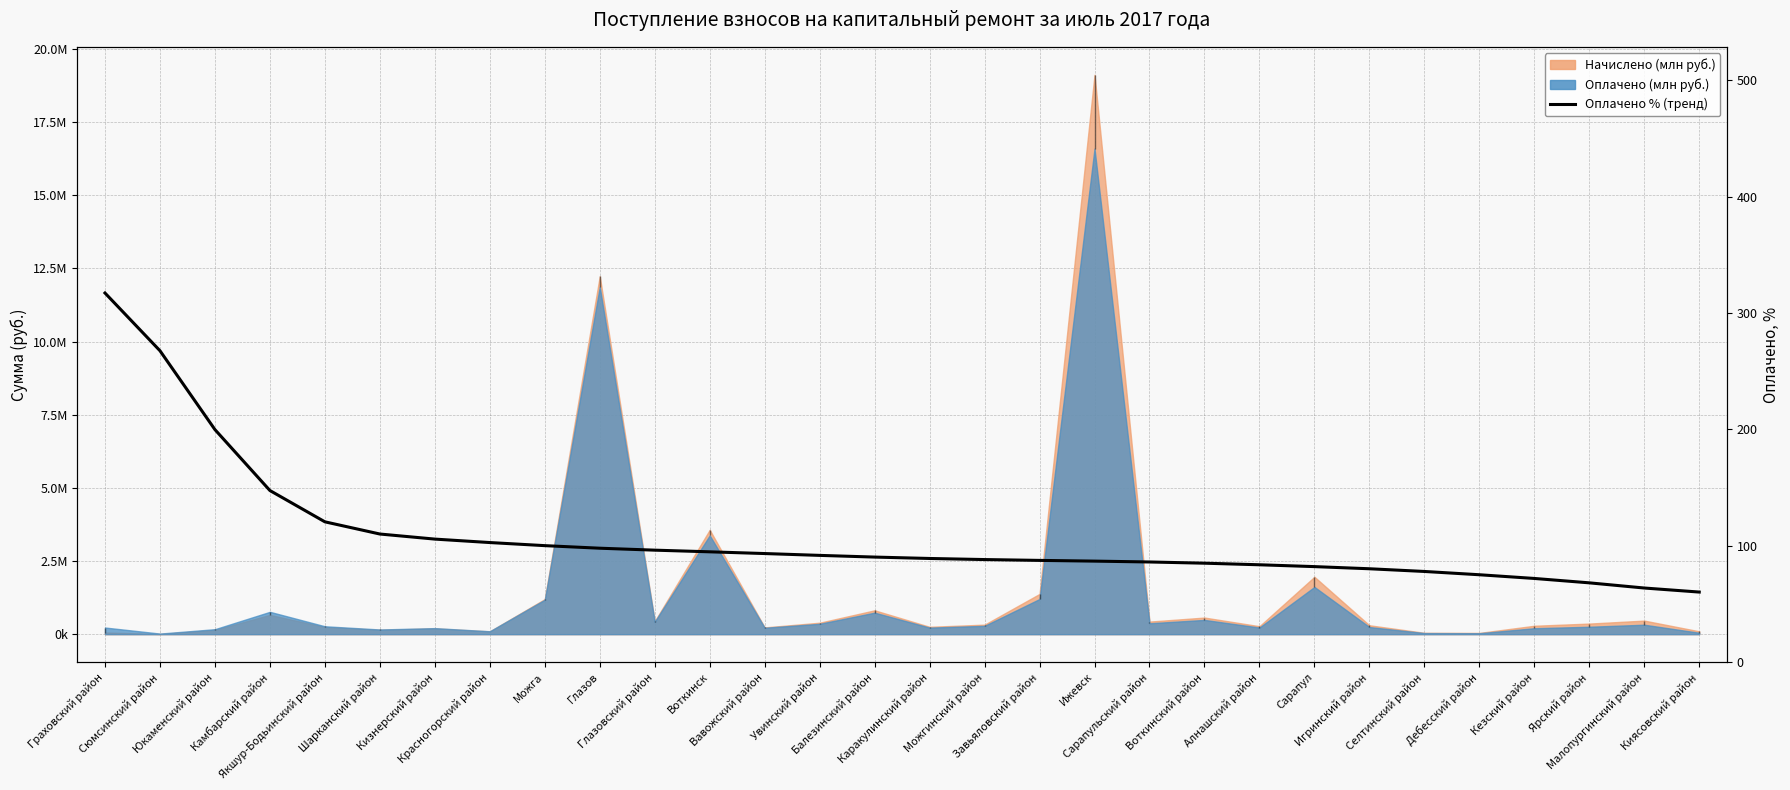

What is the maximum value shown in the chart?

317.3